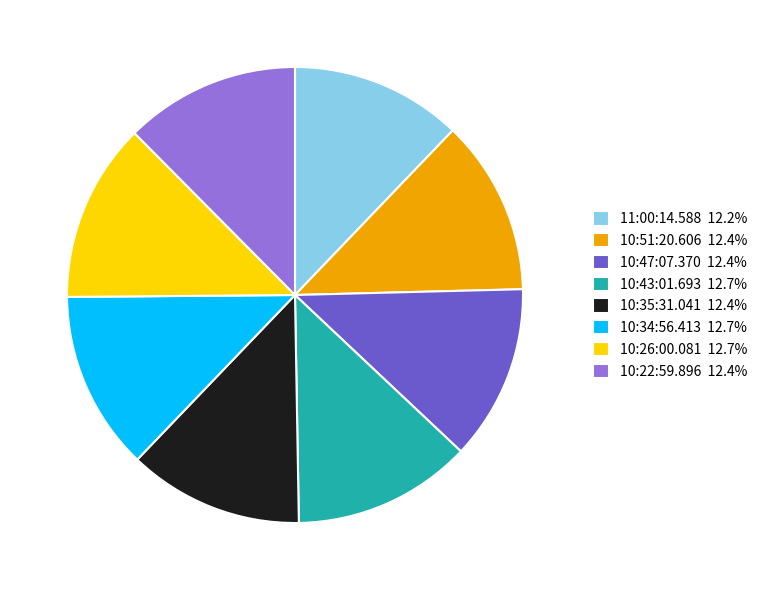

Is there a majority slice in this chart?

No